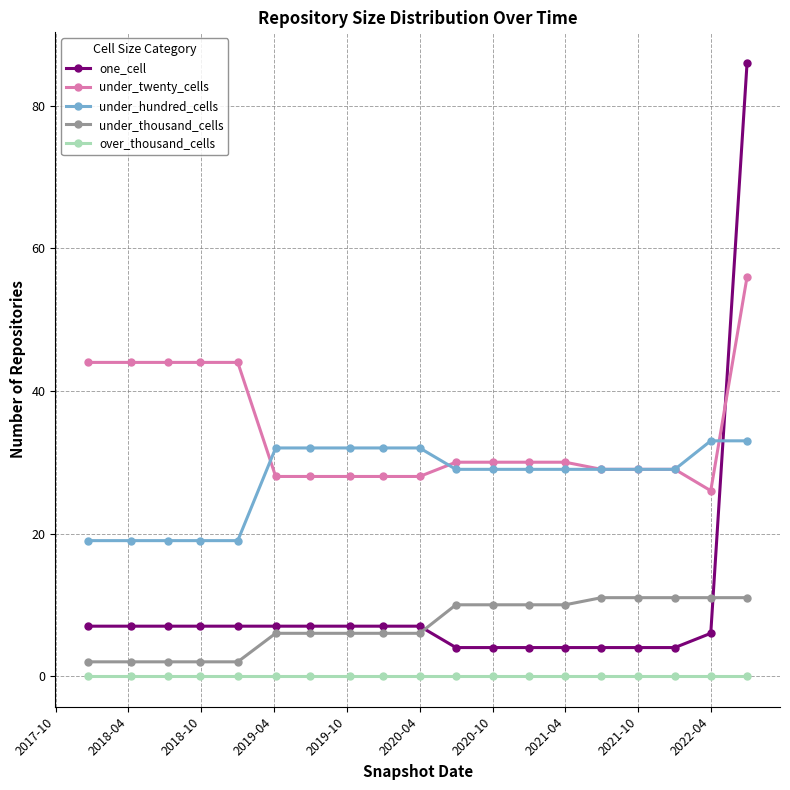

True or false: under_twenty_cells and under_thousand_cells cross at least once.

False